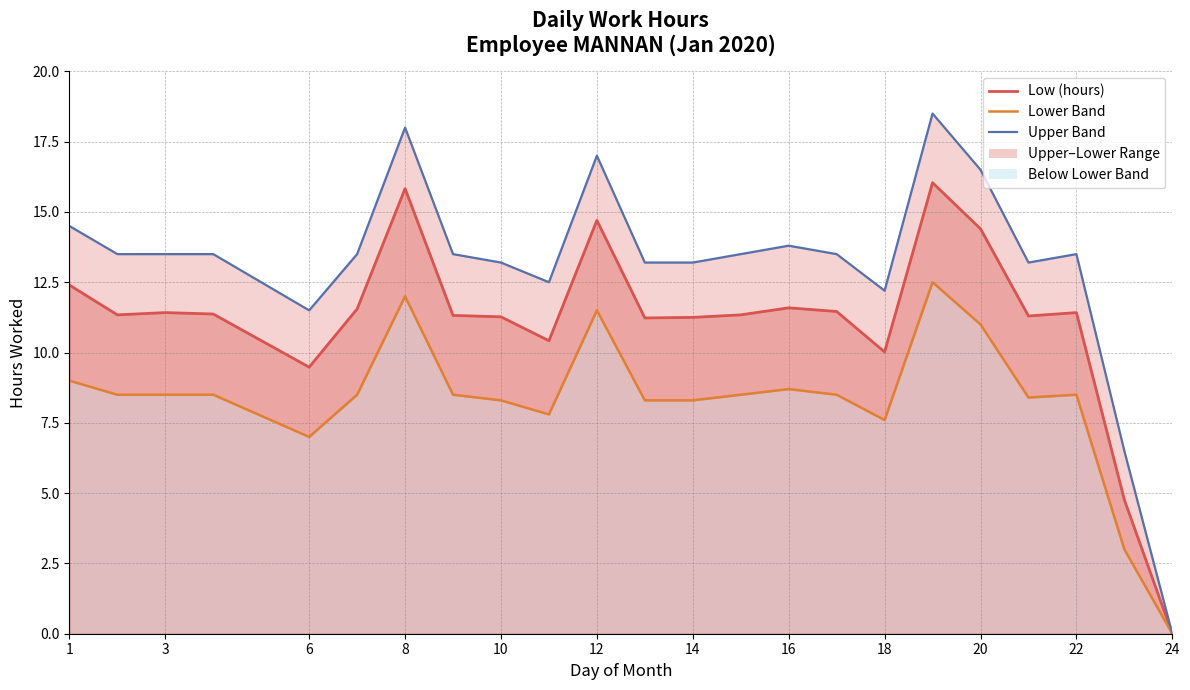

Which series changed the most between 20 and 22?

Upper Band